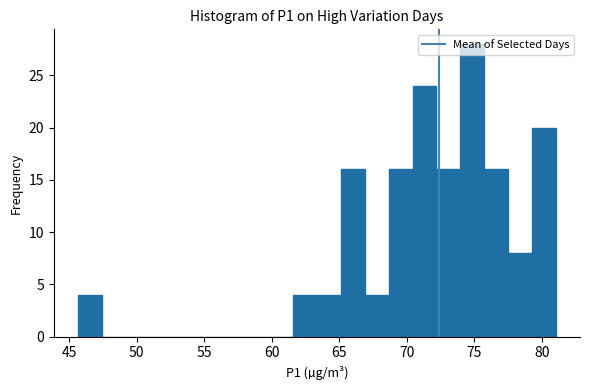

Around what value on the x-axis is the tallest bar? Give the approximate position of its centre, as read against the axis.

75.0